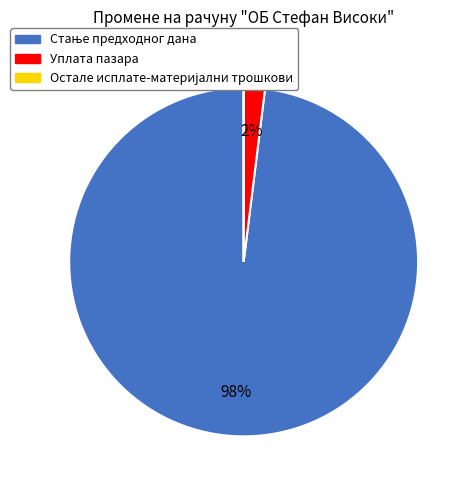

True or false: Уплата пазара accounts for 2% of the total.

True